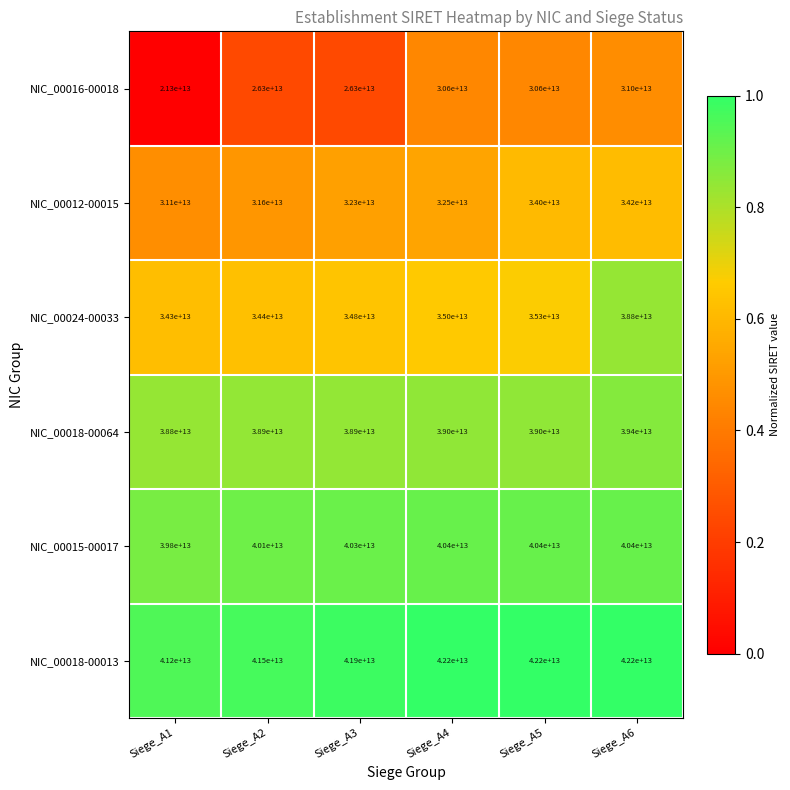

Which category has the lowest value across all series?

Siege_A1